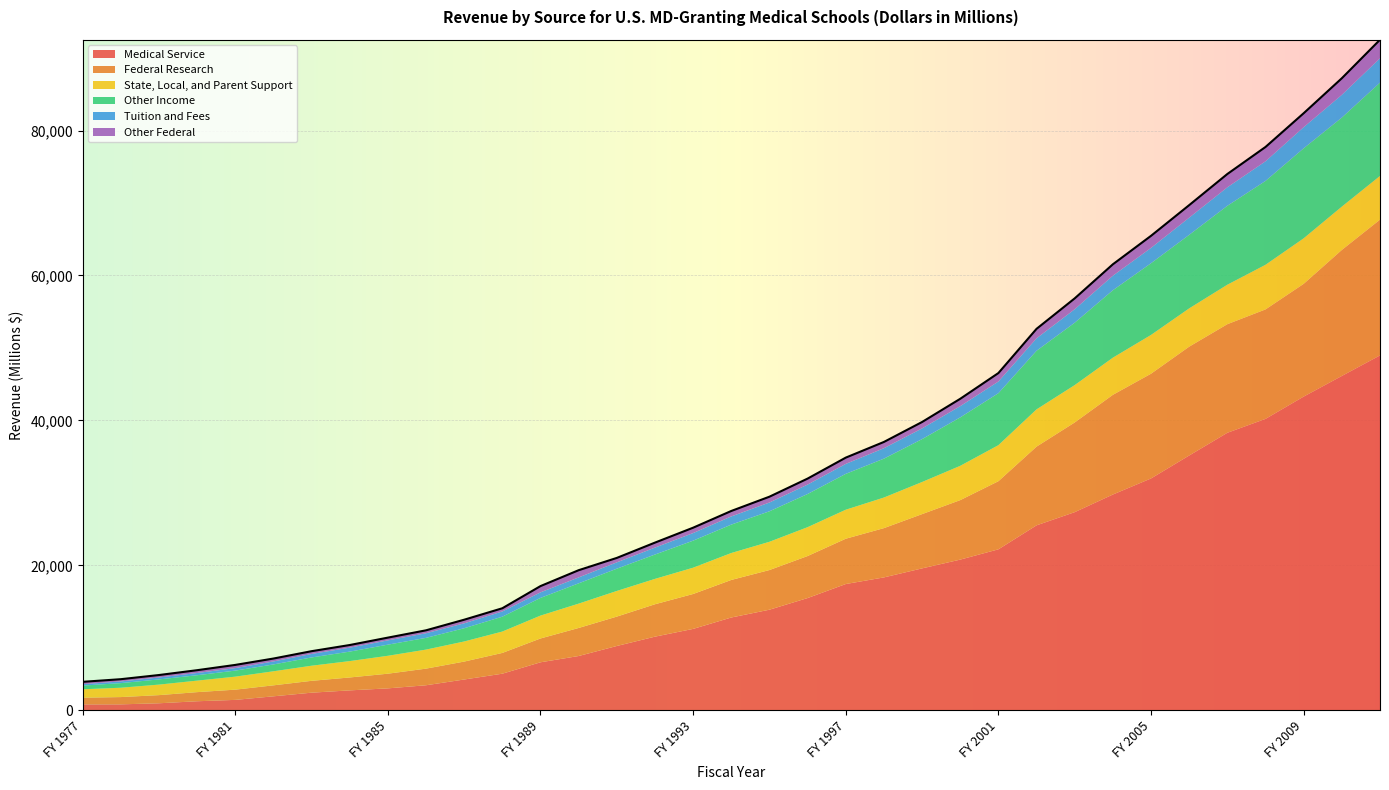

Reading right to left, what are all the values shown in this chart?

Tuition and Fees: 3363	3139	2914	2711	2552	2372	2114	2005	1859	1717	1613	1550	1479	1443	1375	1301	1213	1130	1048	955	876	816	767	721	677	635	589	546	482	413	344	308	265	231	194
State, Local, and Parent Support: 6034	5985	6285	6161	5451	5285	5355	5128	5160	5143	4975	4734	4432	4220	4003	3983	3897	3716	3627	3500	3537	3360	3157	2950	2774	2628	2472	2260	2085	1939	1795	1589	1452	1291	1159
Federal Research: 18735	17389	15560	15108	14986	15022	14454	13759	12377	10862	9399	8209	7489	6801	6252	5800	5475	5182	4817	4472	4056	3868	3287	2865	2474	2294	2024	1781	1635	1515	1411	1258	1124	1004	927
Other Income: 12880	12286	12422	11571	10889	10147	9895	9307	8609	8088	7172	6684	5918	5368	4948	4577	4209	3920	3731	3361	3074	2801	2440	2052	1827	1618	1535	1307	1141	943	833	744	717	636	508
Medical Service: 48965	46130	43284	40206	38289	35153	31987	29768	27336	25517	22206	20787	19576	18331	17417	15481	13874	12799	11226	10155	8867	7484	6617	5044	4241	3447	3019	2741	2424	1921	1429	1240	961	812	806
Other Federal: 2554	2288	1924	1975	1836	1728	1666	1574	1498	1308	1167	1015	883	861	865	825	800	752	741	689	610	996	863	440	499	406	381	363	381	401	441	386	338	310	325